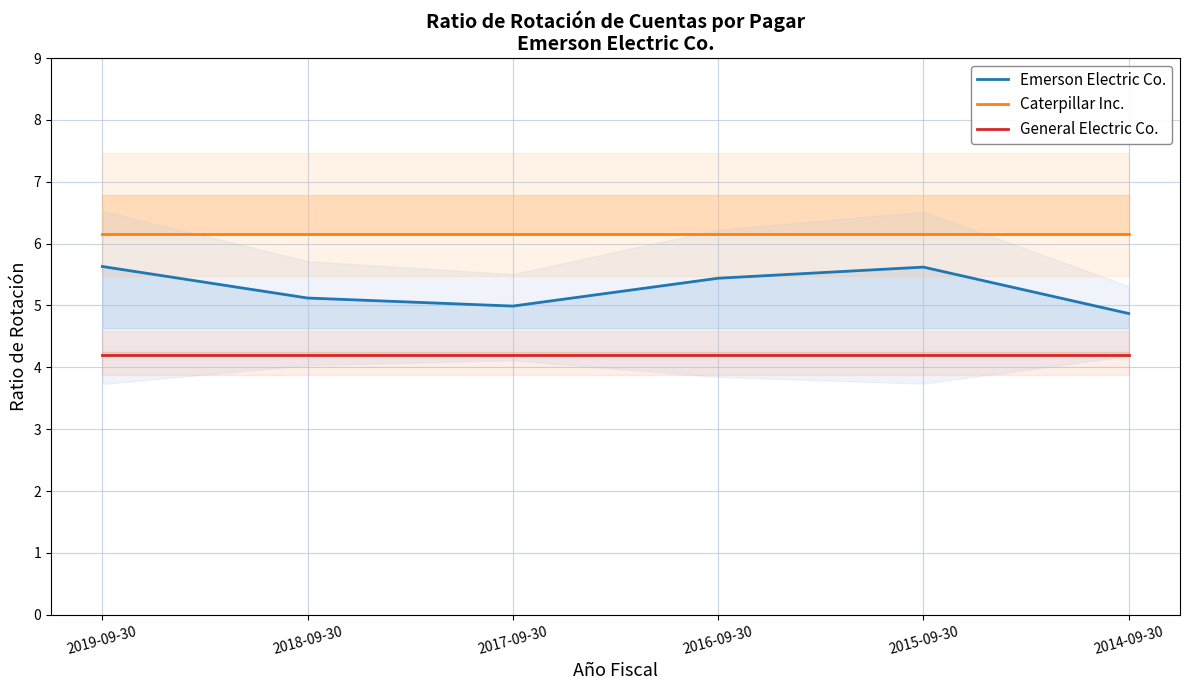

What is the value of the Caterpillar Inc. point at the 5th from the left?

6.2